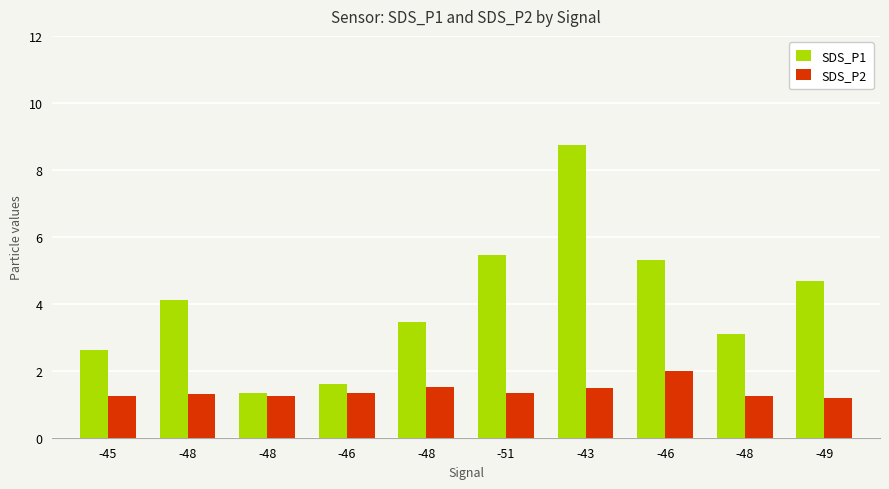

What are all the series names shown in the legend?

SDS_P1, SDS_P2